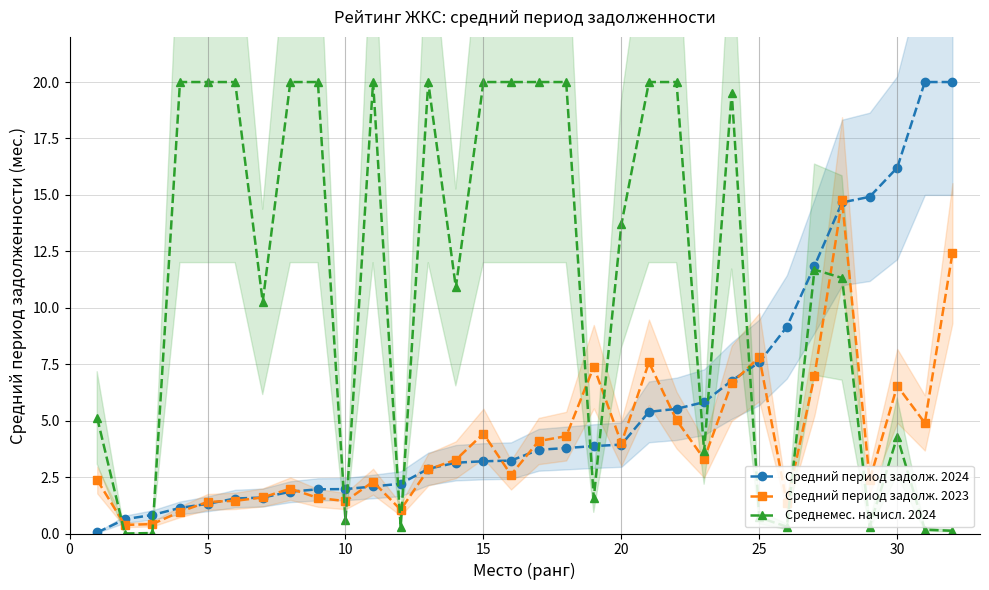

Which series ends up on top after the final intersection of Средний период задолж. 2023 and Среднемес. начисл. 2024?

Средний период задолж. 2023